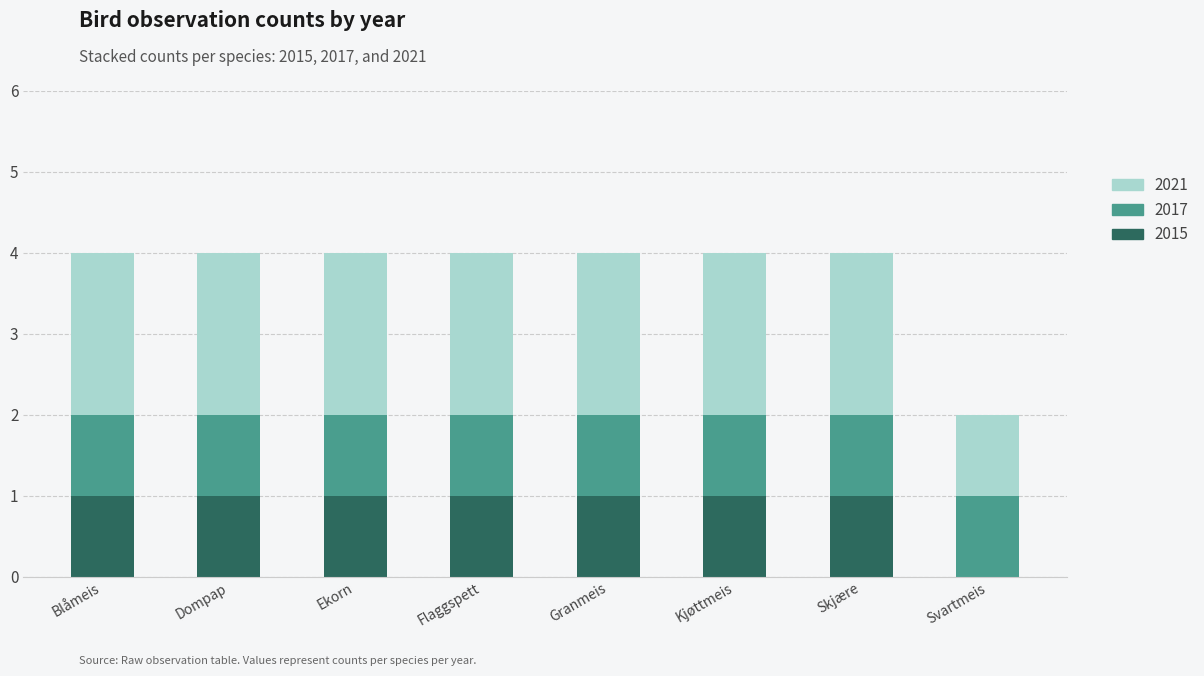

What is the sum of all 2015 values?

7